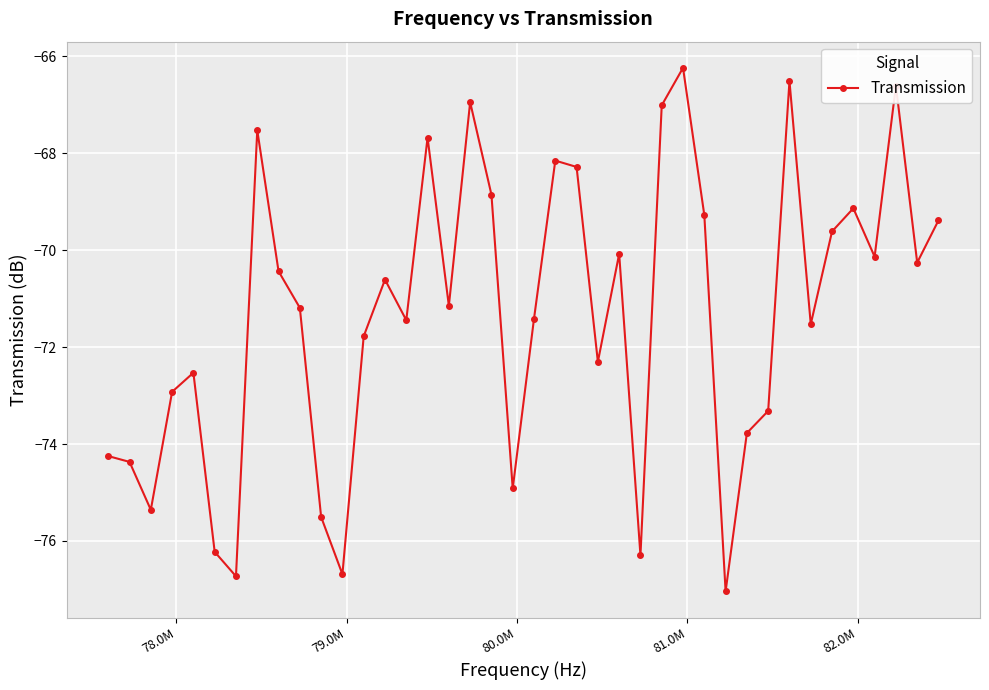

What is the greatest value displayed?

-66.2